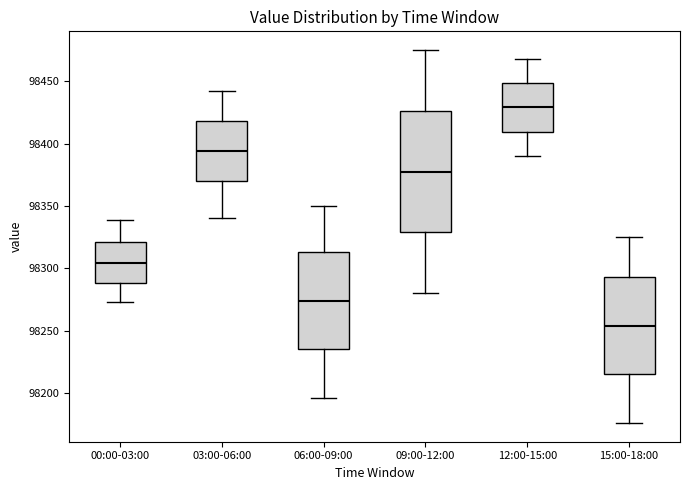

Where is the upper edge of the box for 00:00-03:00 on the y-axis? The values are not printed on the chart, so give them approximately, as read against the axis.

98320